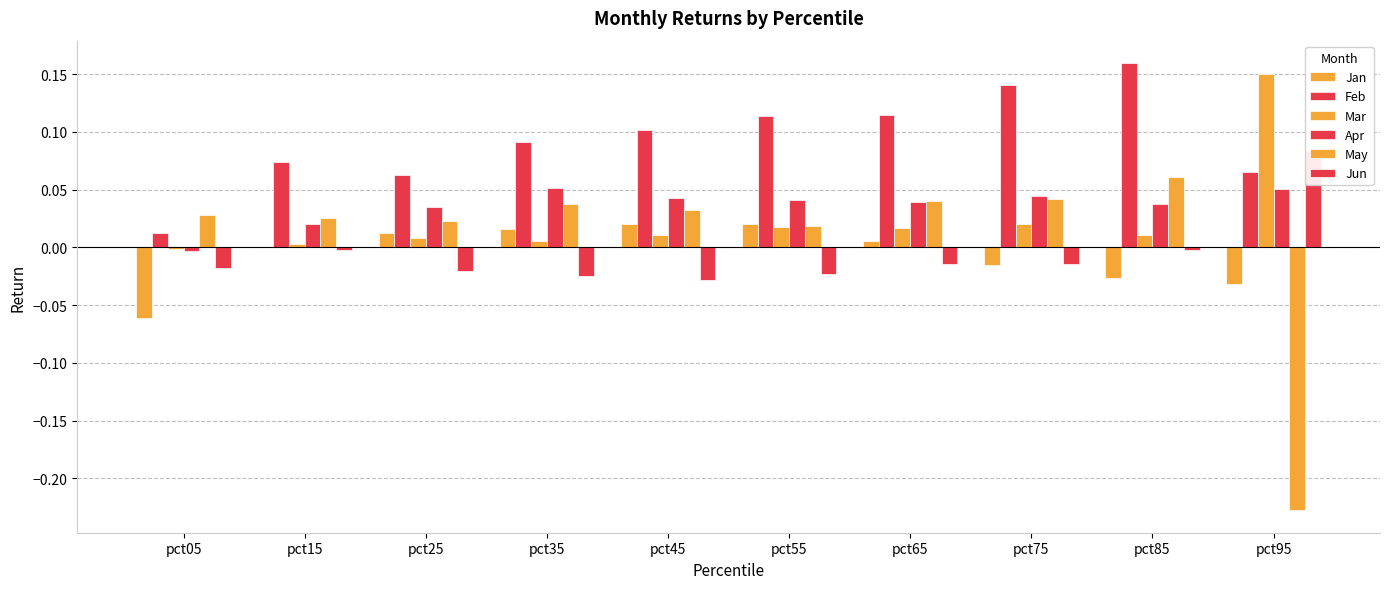

At which category does the chart reach its minimum across all series?

pct95